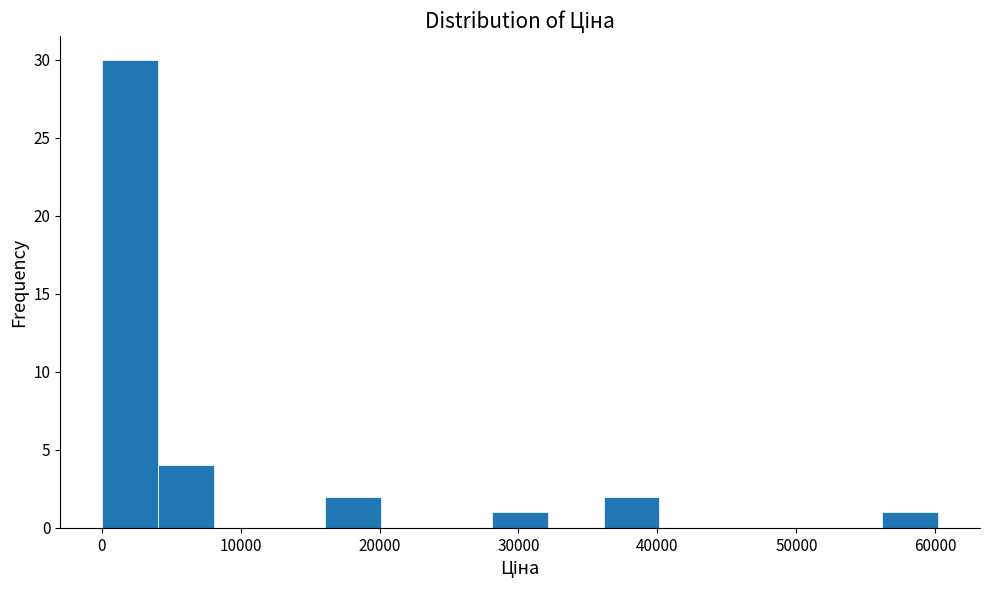

Reading left to right, transcribe this chart: for each bar, give the range it covers on the x-axis and its height. Neither the bar edges nor the heights are printed on the chart, so give them approximately, as read against the axes.

0 to 4000: 30
4000 to 8000: 4
8000 to 12000: 0
12000 to 16000: 0
16000 to 20000: 2
20000 to 24000: 0
24000 to 28000: 0
28000 to 32000: 1
32000 to 36000: 0
36000 to 40000: 2
40000 to 44000: 0
44000 to 48000: 0
48000 to 52000: 0
52000 to 56000: 0
56000 to 60000: 1